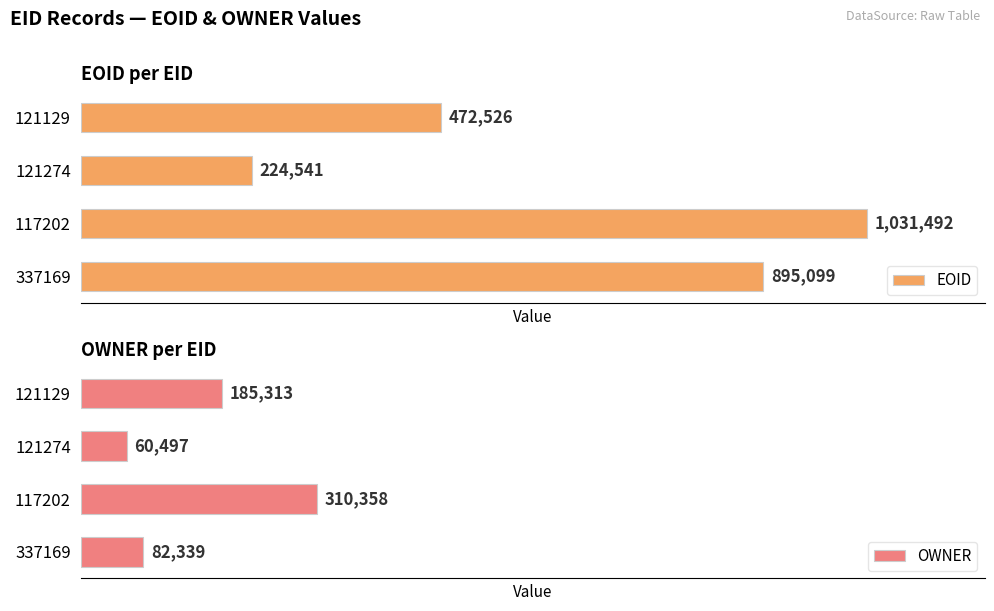

List the labels in order of EOID value, smallest first.

121274, 121129, 337169, 117202